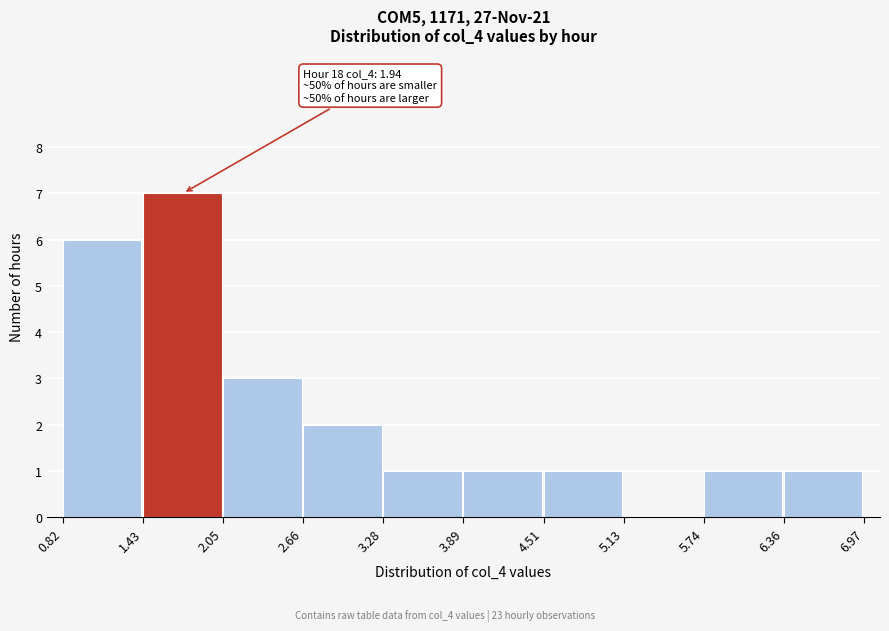

Which range on the x-axis has the tallest bar?

1.43 to 2.05